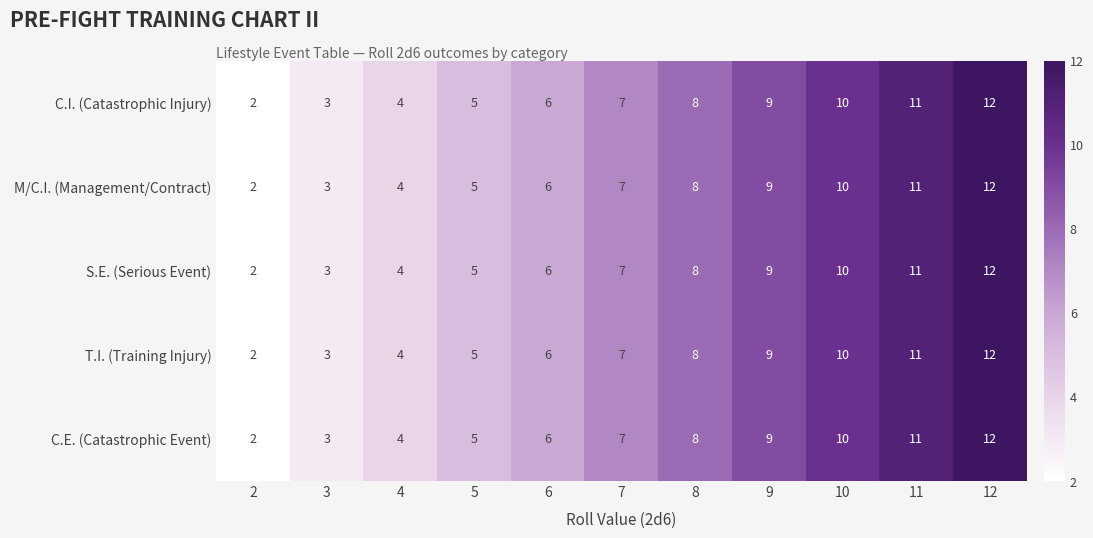

How many categories are shown in the chart?

11